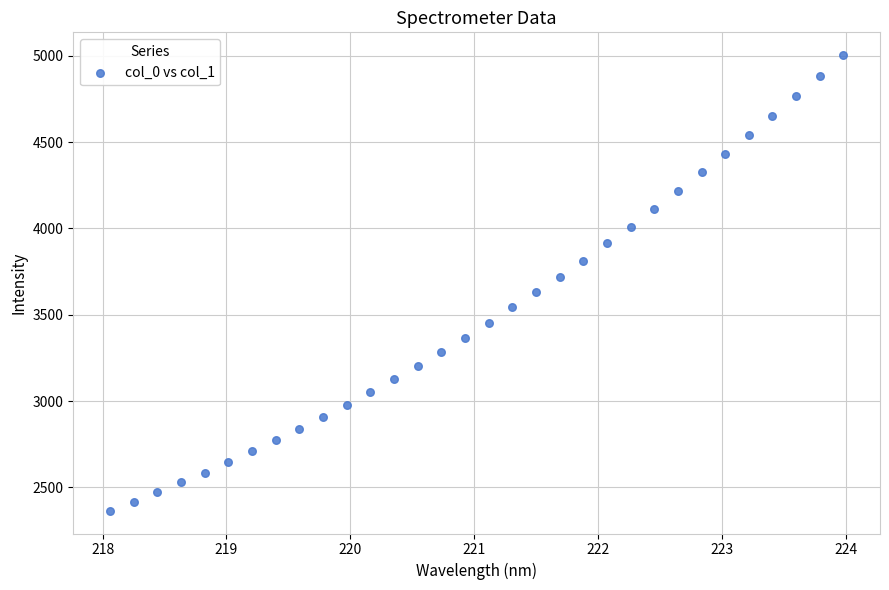

What is the range of Y values (max minus min)?

2638.5